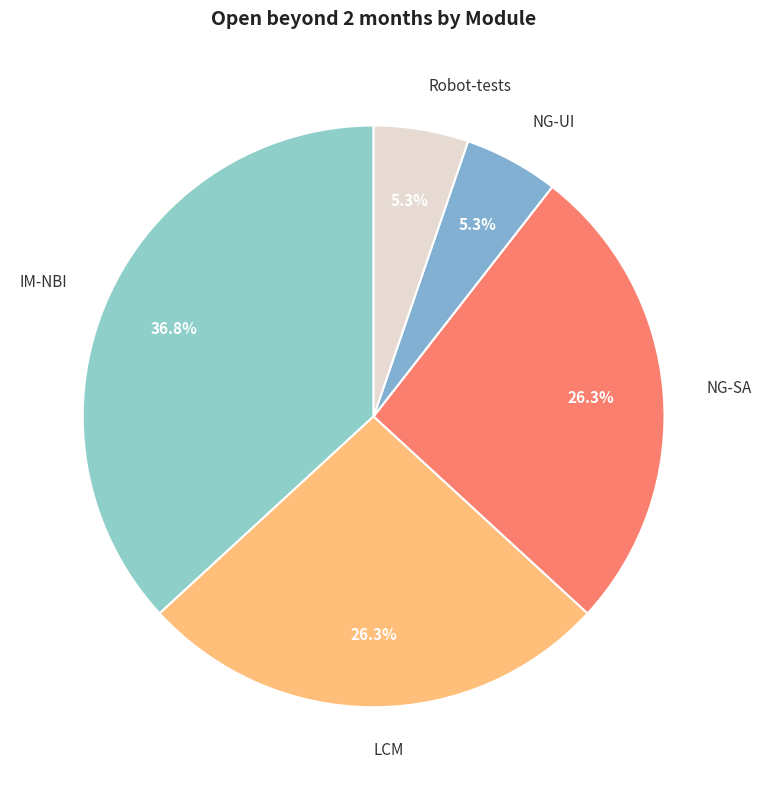

Combined, do Robot-tests and IM-NBI account for over 50%?

No